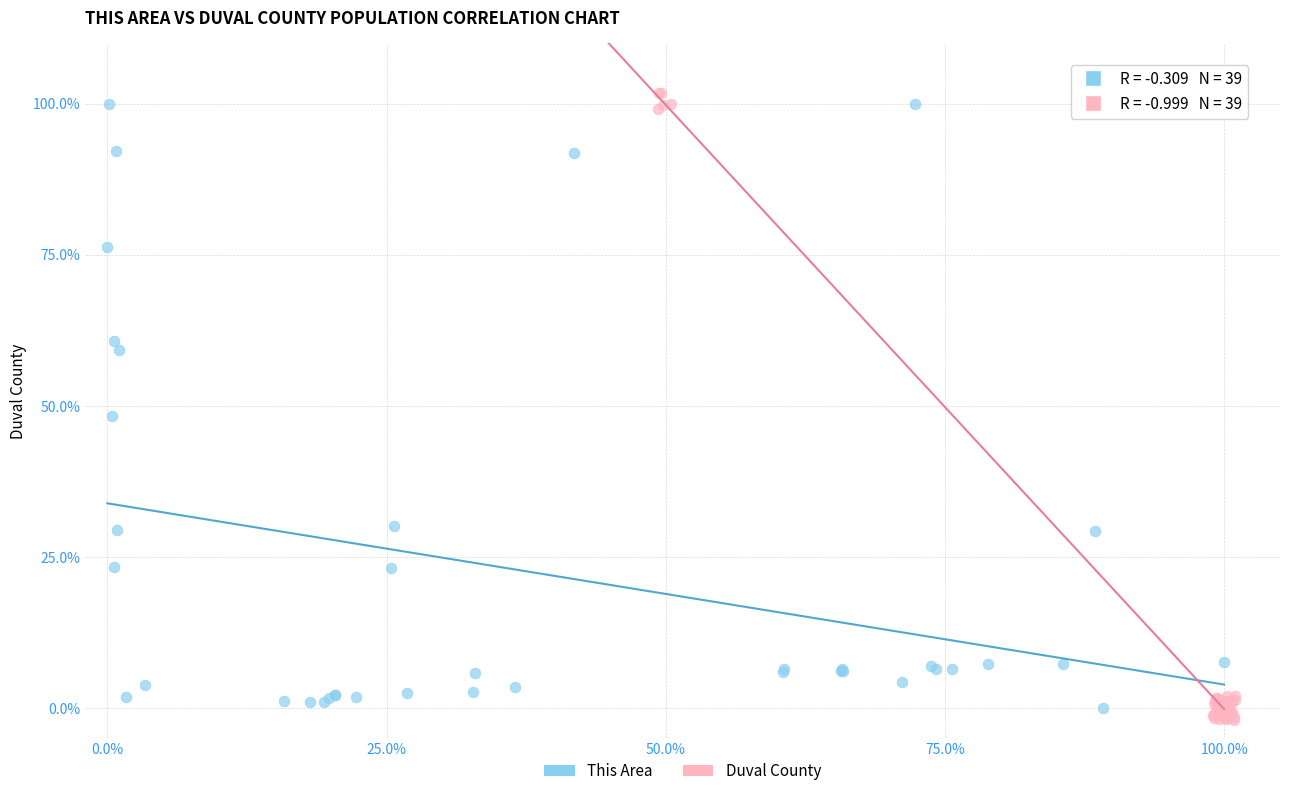

Which series has the largest Y range (max minus min)?

Duval County